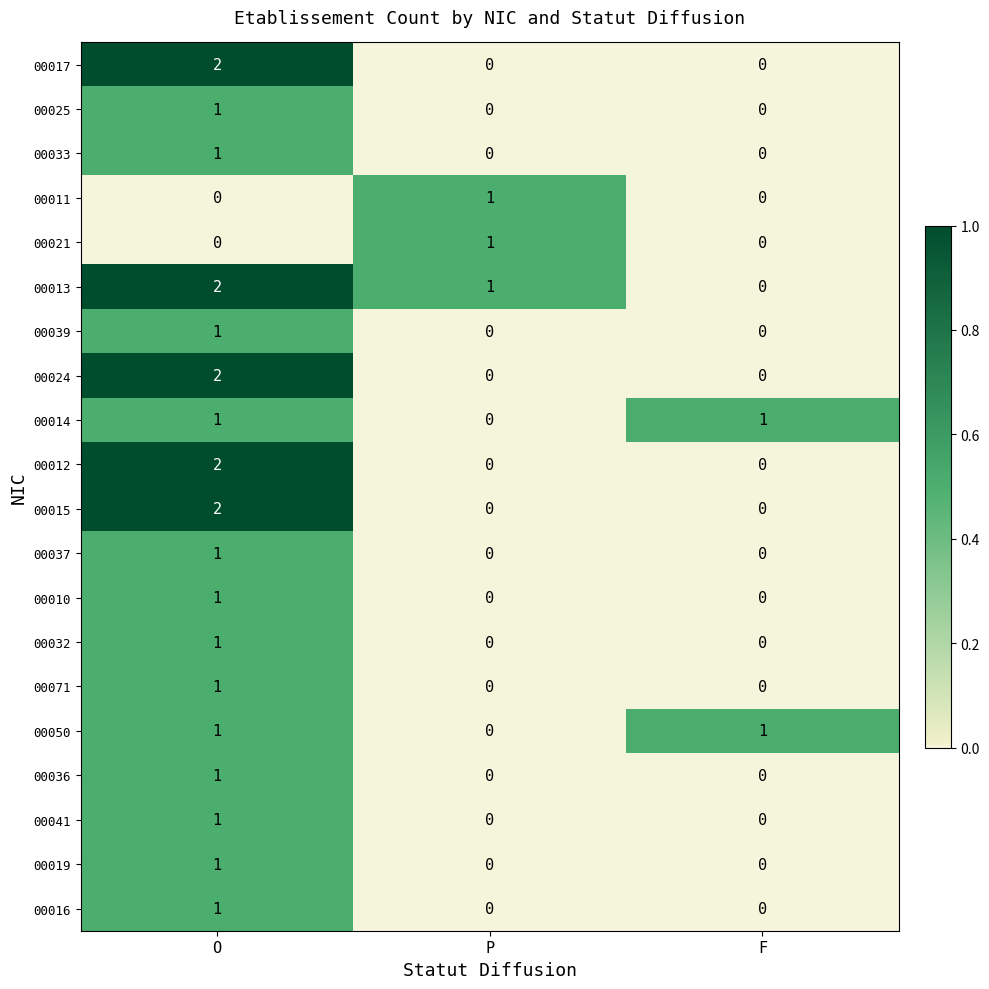

Which label corresponds to the largest value in the chart?

O